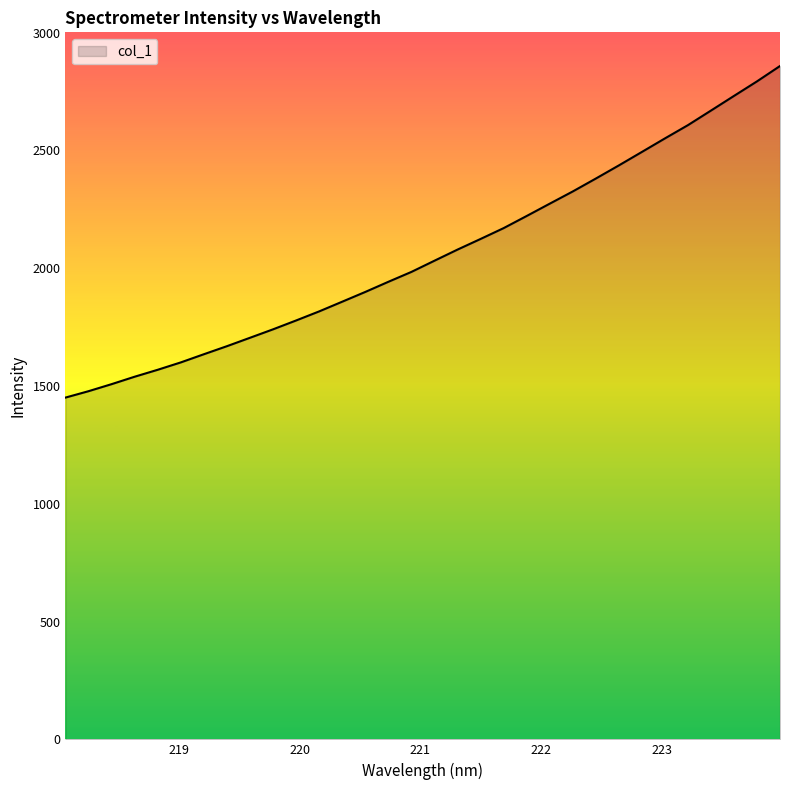

How many values are below 2031?

16